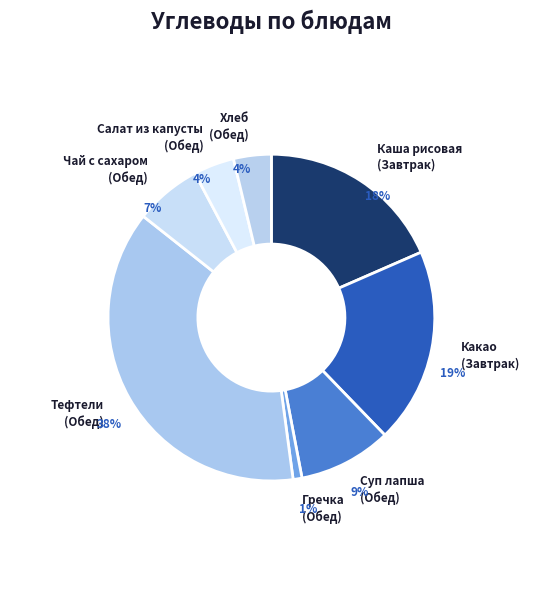

True or false: Гречка (Обед) accounts for 14% of the total.

False